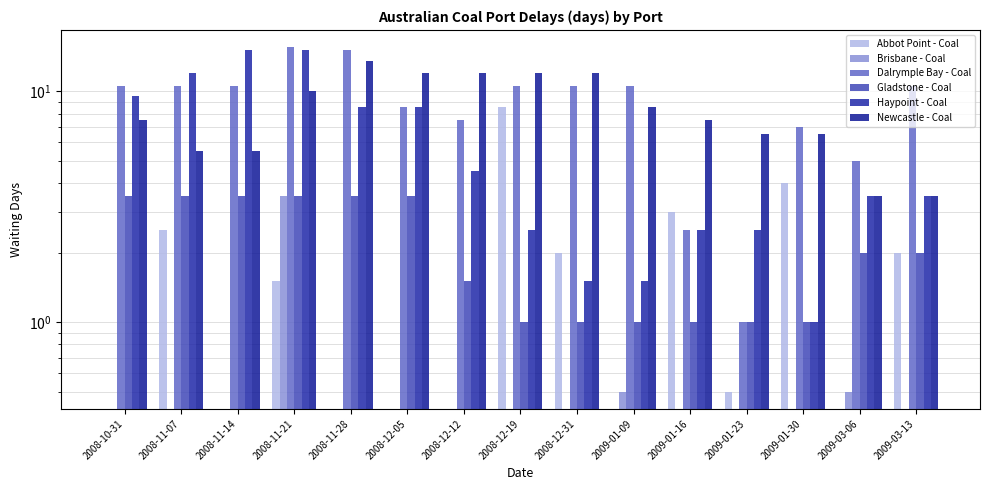

At which label does Newcastle - Coal reach its peak?

2008-11-28